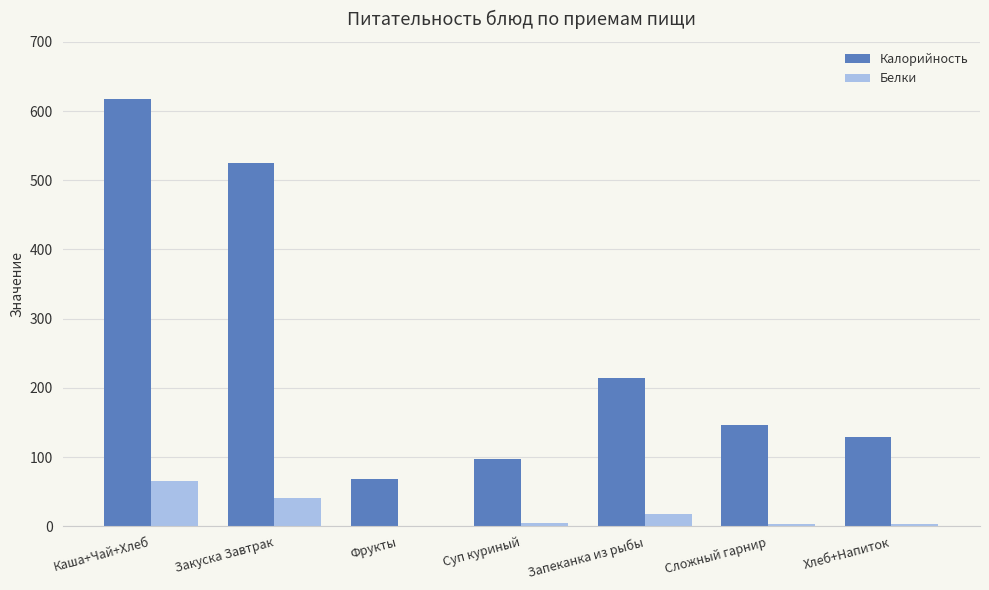

Which series changed the most between Каша+Чай+Хлеб and Хлеб+Напиток?

Калорийность